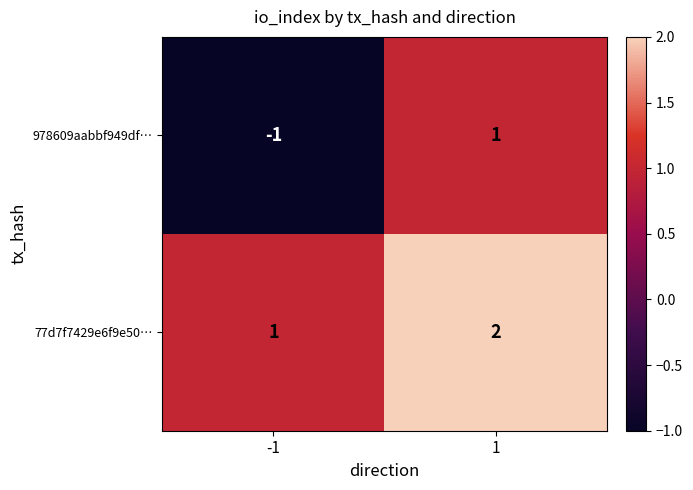

List the series in order of their overall mean, lowest first.

978609aabbf949df…, 77d7f7429e6f9e50…